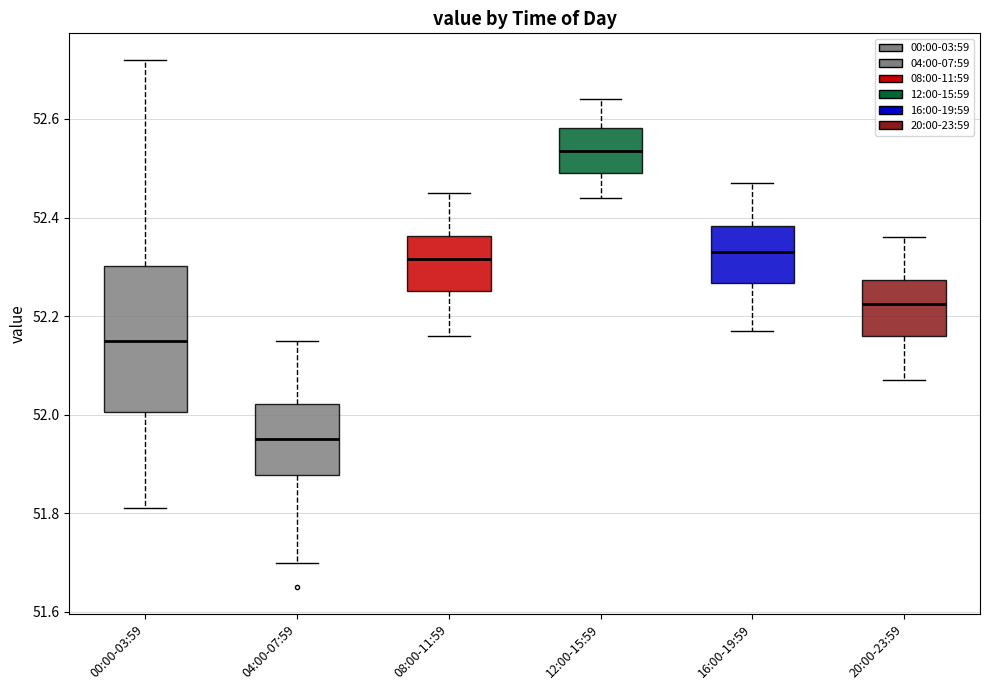

Where does the upper whisker of the box for 16:00-19:59 end on the y-axis? The values are not printed on the chart, so give them approximately, as read against the axis.

52.48